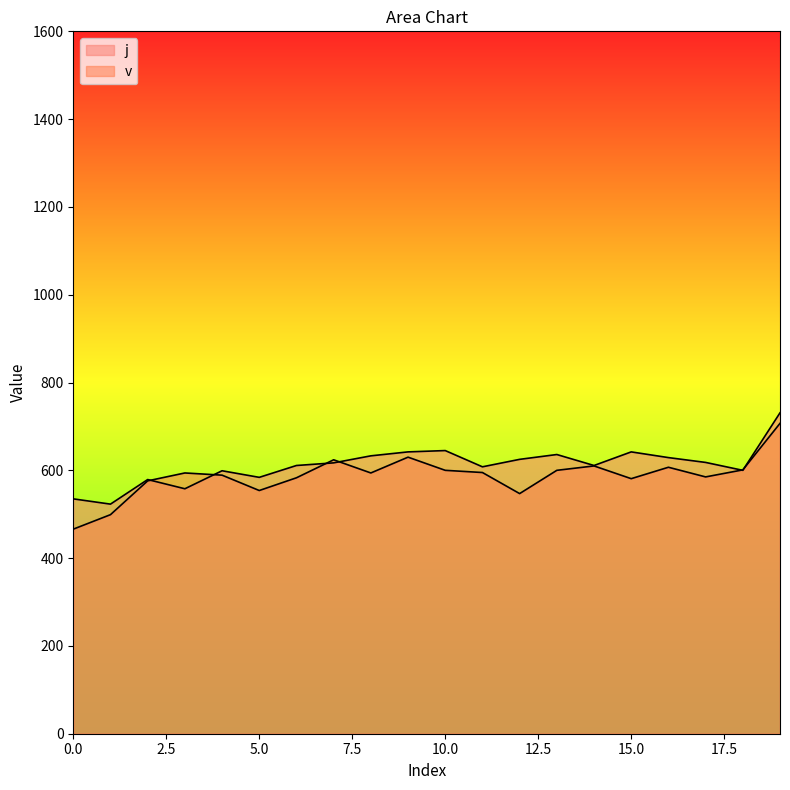

Does the chart have visible grid lines?

No